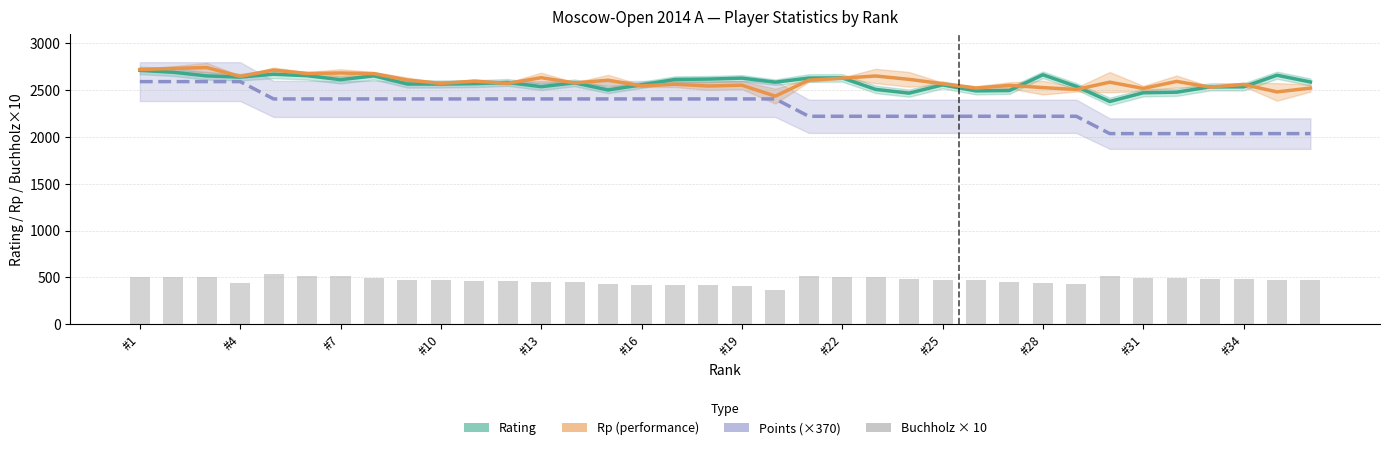

Reading right to left, extract all data points from this chart.

Rating: 2586	2658	2534	2534	2477	2471	2378	2539	2663	2495	2491	2555	2467	2507	2630	2628	2584	2627	2617	2613	2556	2501	2577	2536	2581	2568	2564	2564	2651	2611	2653	2669	2638	2651	2690	2710
Rp (performance): 2521	2480	2560	2531	2592	2517	2584	2506	2526	2550	2521	2568	2614	2650	2627	2605	2435	2552	2543	2562	2544	2605	2576	2632	2571	2595	2571	2607	2675	2682	2676	2713	2646	2740	2730	2719
Points (×370): 2035	2035	2035	2035	2035	2035	2035	2220	2220	2220	2220	2220	2220	2220	2220	2220	2405	2405	2405	2405	2405	2405	2405	2405	2405	2405	2405	2405	2405	2405	2405	2405	2590	2590	2590	2590
Buchholz × 10: 475	475	480	480	490	490	515	435	440	455	470	475	485	500	500	510	365	405	415	420	420	435	455	455	460	465	470	475	495	515	520	535	445	500	505	505